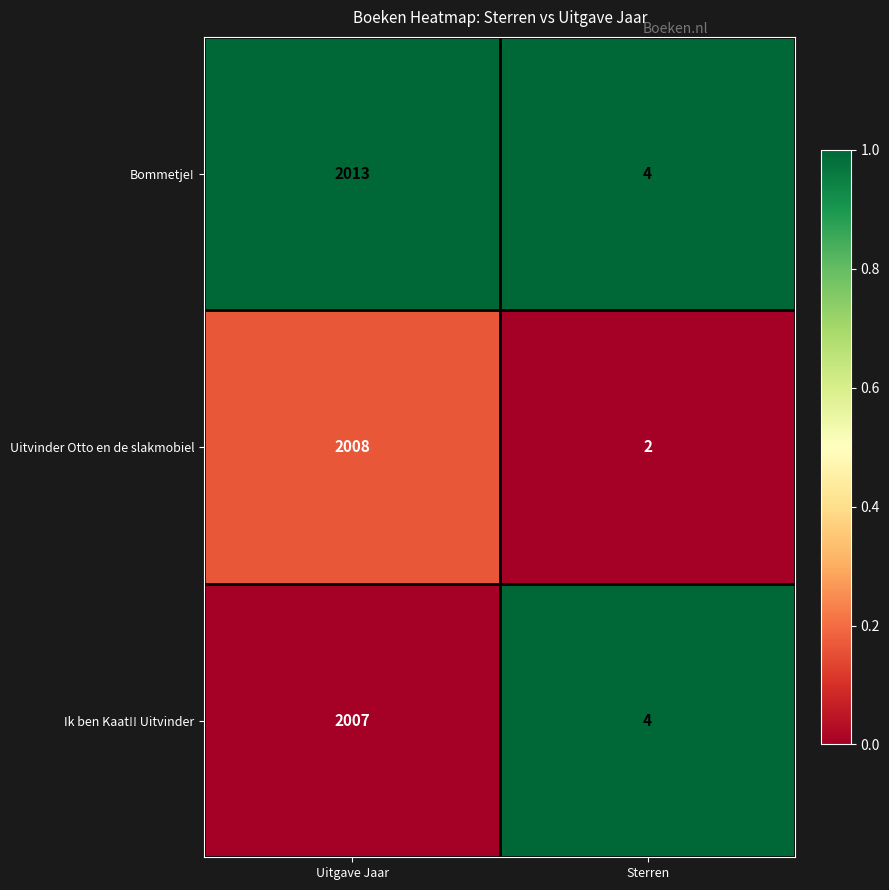

Which label corresponds to the largest value in the chart?

Uitgave Jaar